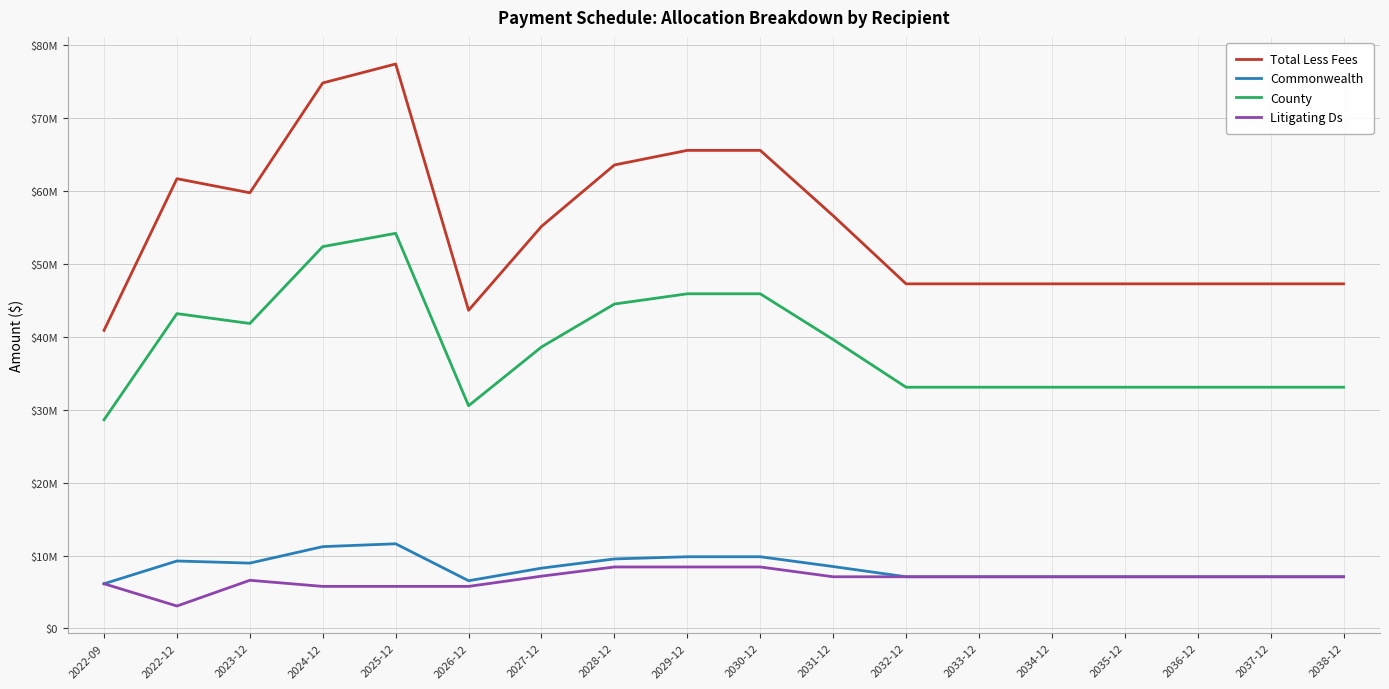

At which category is the sum across all series the highest?

2025-12